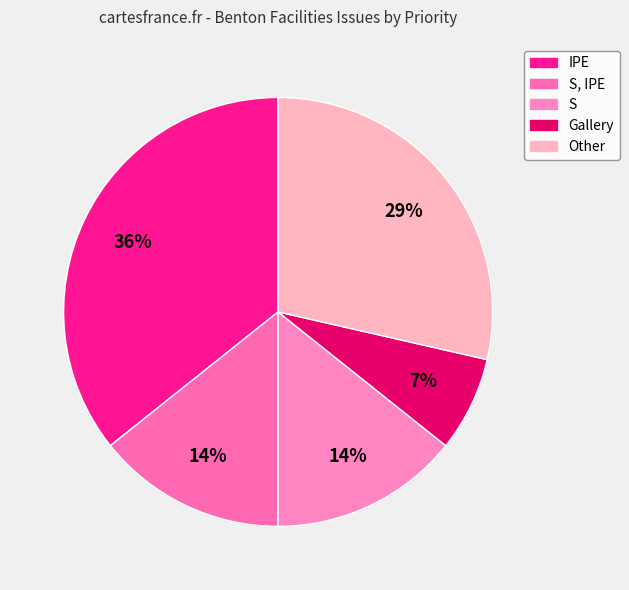

Which category has the biggest portion of the pie?

IPE